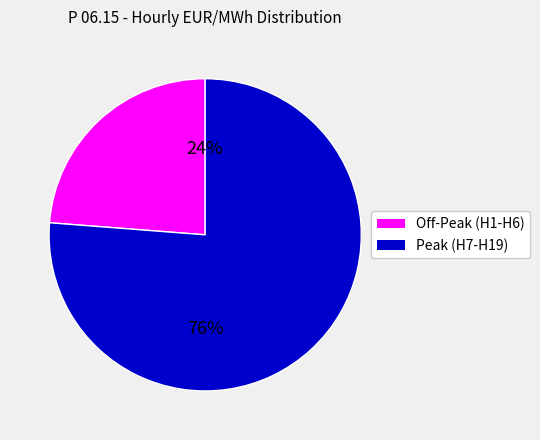

To the nearest percent, what is the difference between the largest and smallest slice percentages?

52%